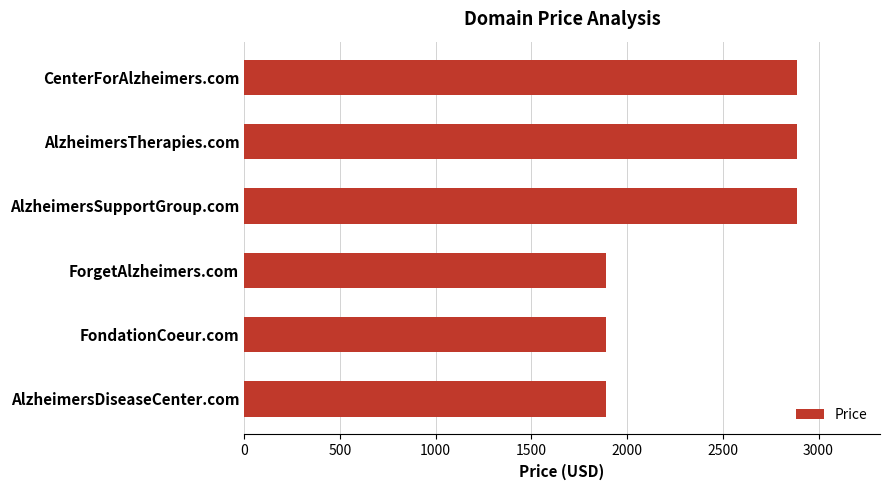

Approximately how many times larger is the value at AlzheimersSupportGroup.com compared to AlzheimersTherapies.com?

1.0